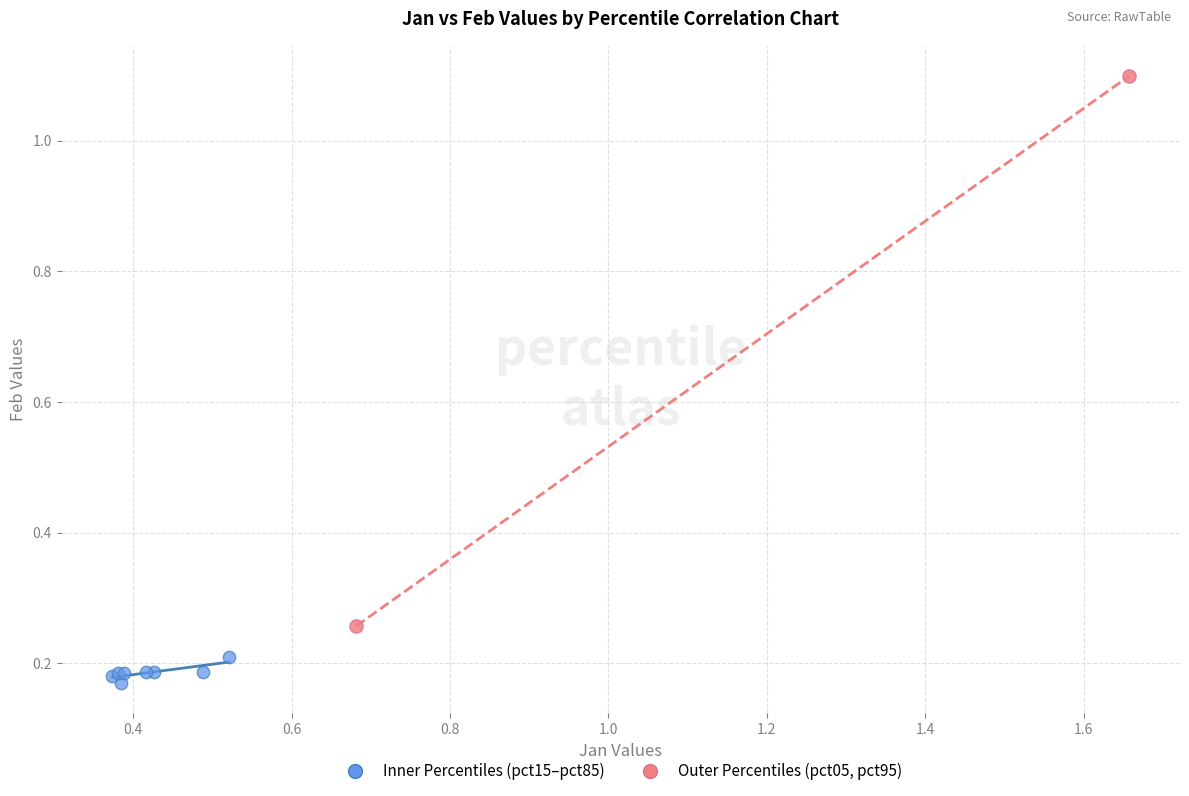

Which series reaches the maximum Y coordinate?

Outer Percentiles (pct05, pct95)